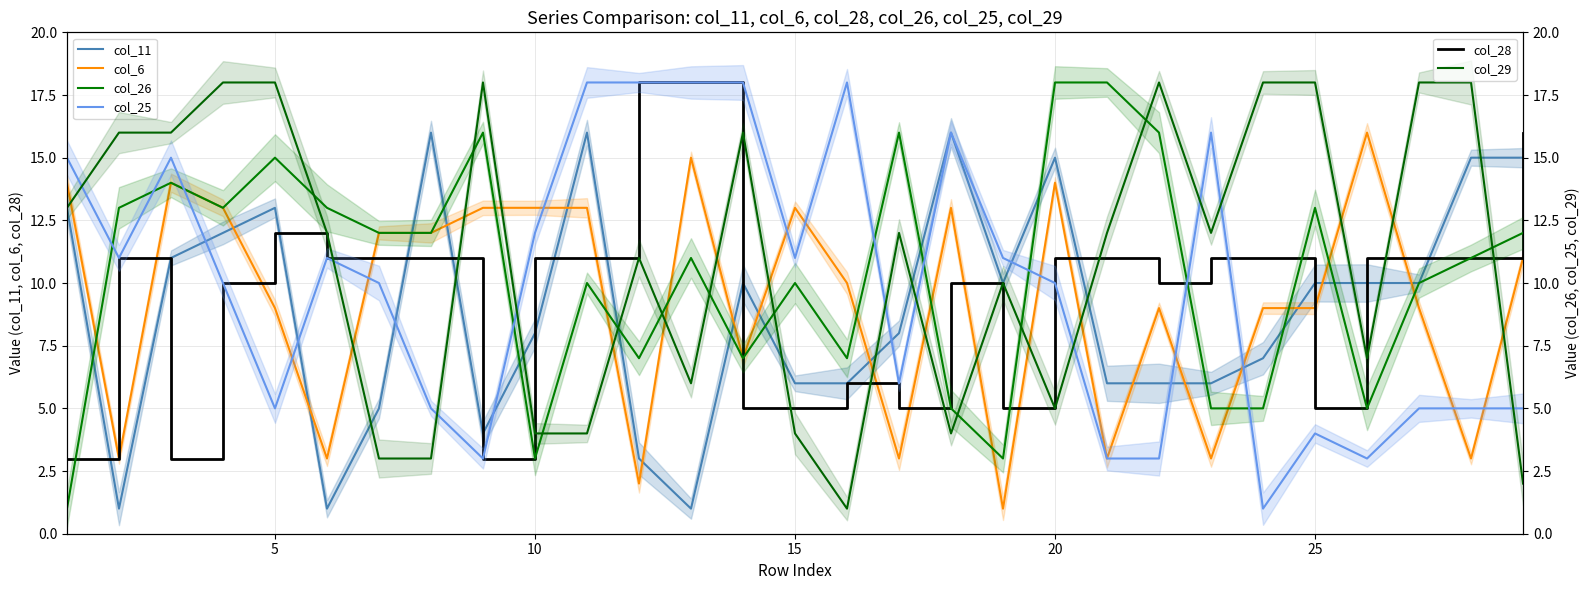

What are all the series names shown in the legend?

col_11, col_6, col_28, col_26, col_25, col_29